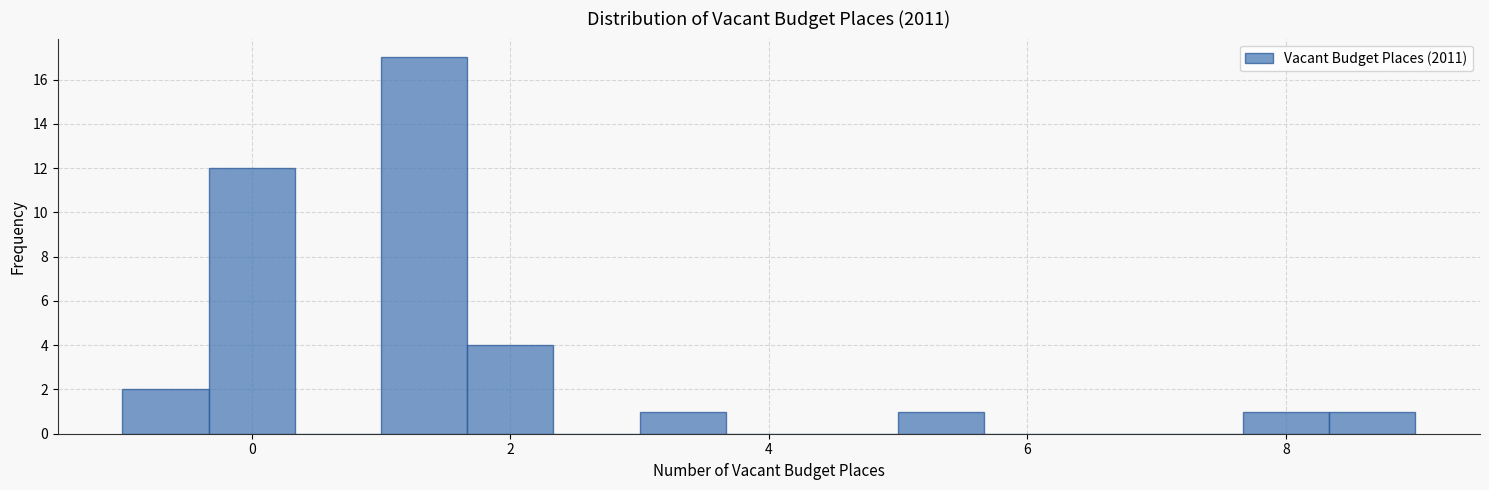

Read against the x-axis, roughly where is the centre of the tallest bar?

1.4